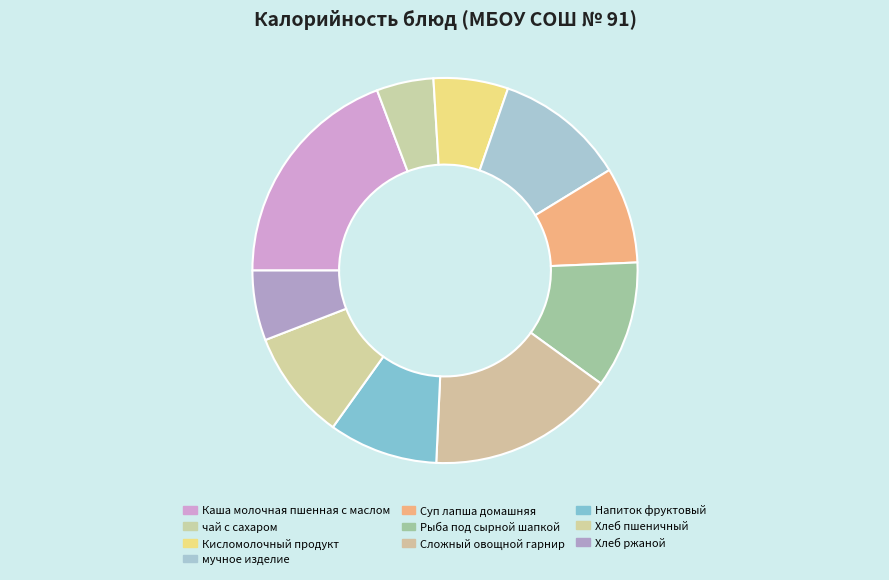

How much of the chart is everything except Кисломолочный продукт?

93.7%